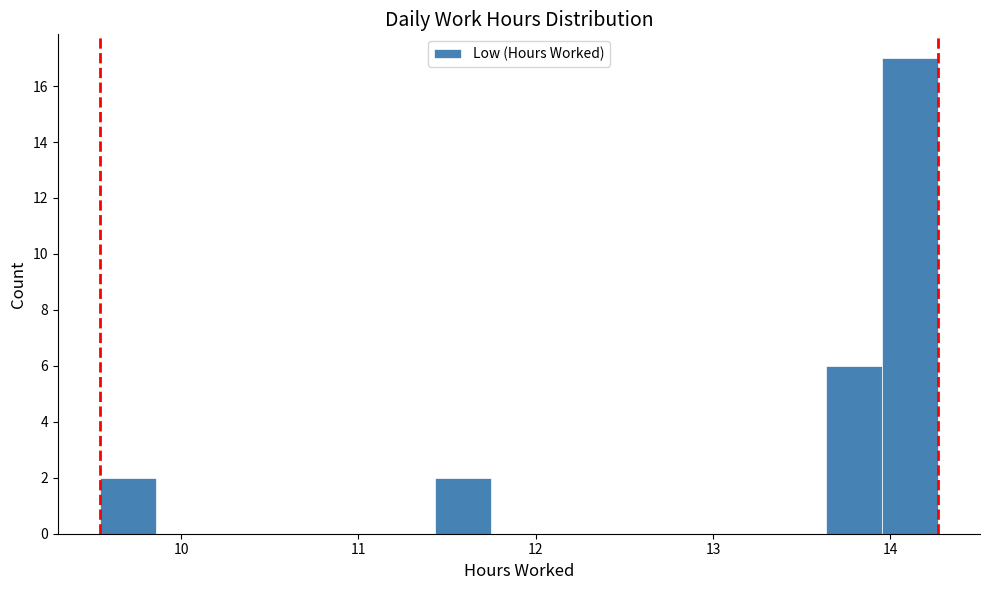

Read against the x-axis, roughly where is the centre of the tallest bar?

14.1